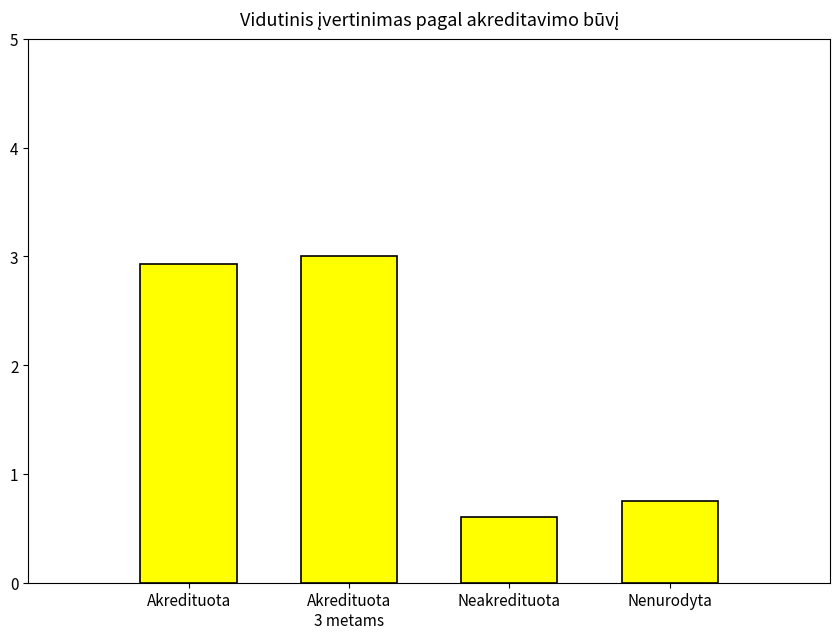

What is the change in value from Akredituota to Neakredituota?

-2.3